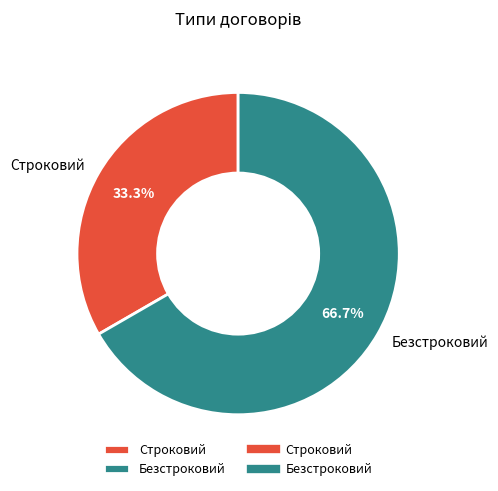

How many segments does this pie chart have?

2